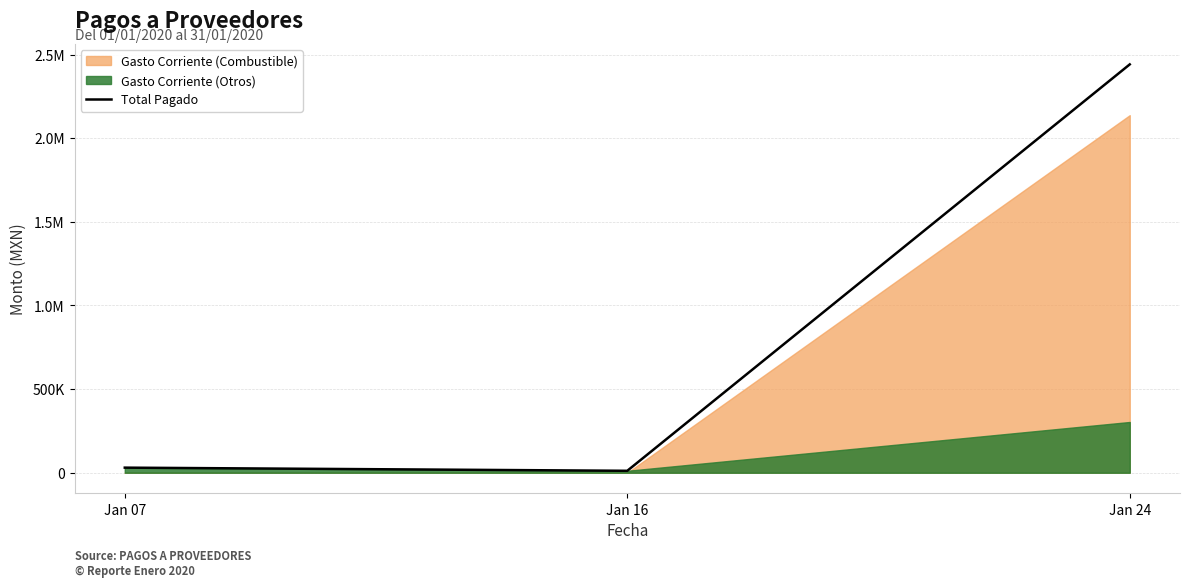

What is the difference between the second highest and minimum values?

18856.4